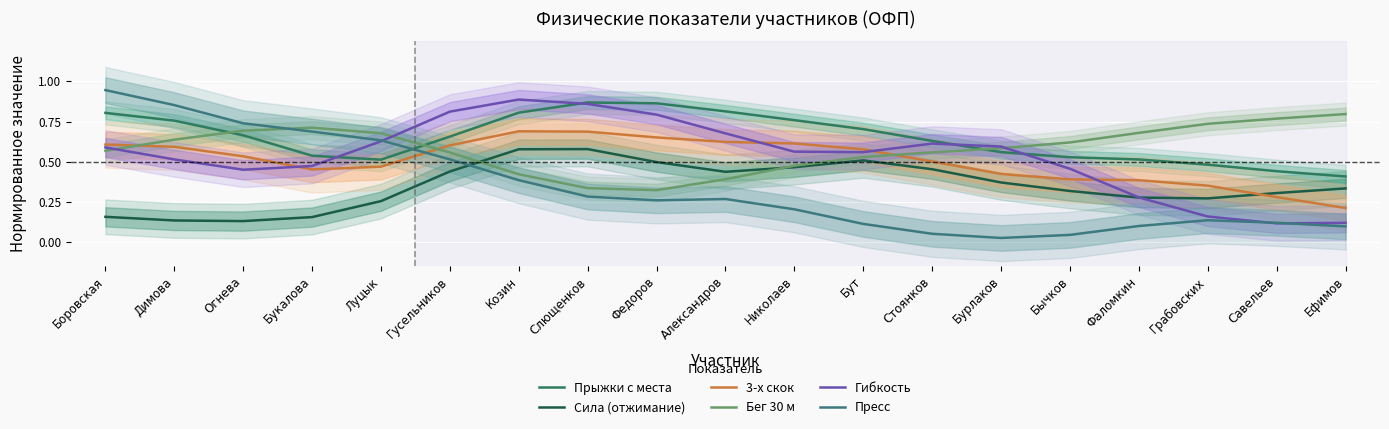

At which label does 3-х скок reach its minimum?

Ефимов